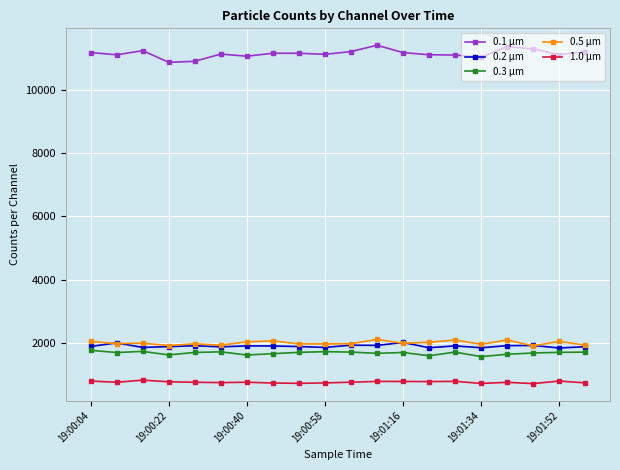

What is the value of the 0.3 µm point at the 1st from the left?

1764